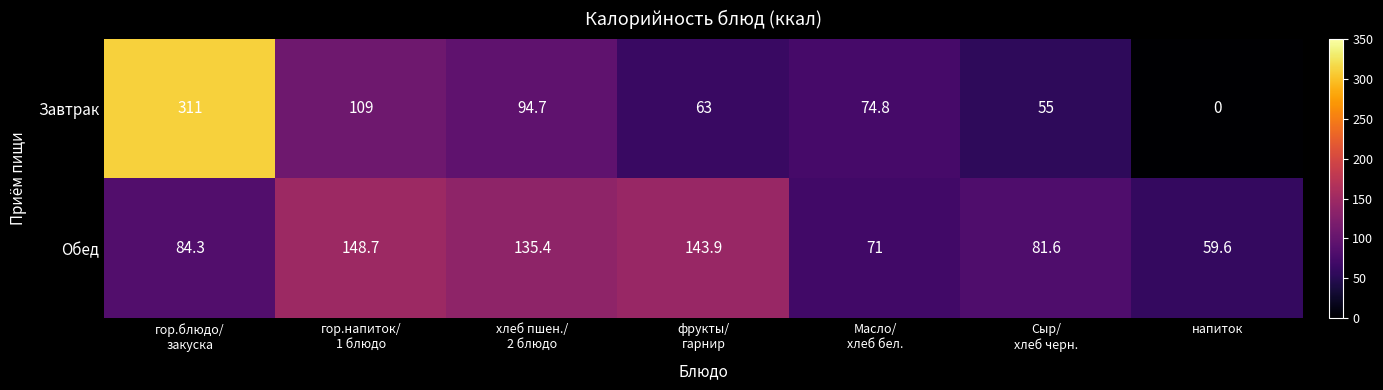

At how many categories does at least one series exceed 167?

1